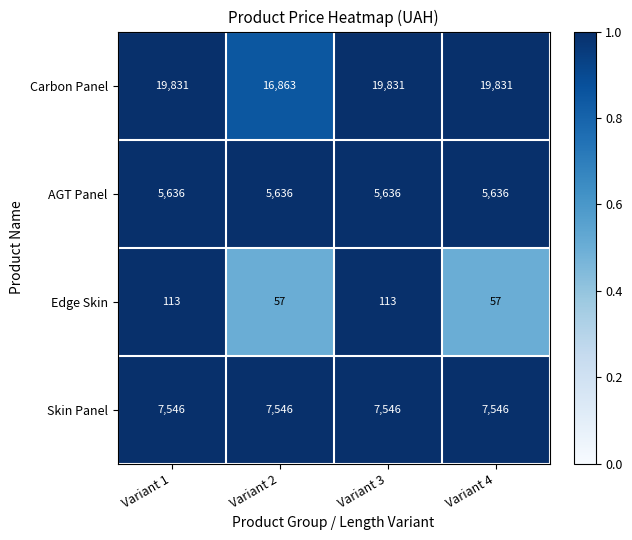

Is the value of Carbon Panel at Variant 3 greater than the value of AGT Panel at Variant 1?

Yes